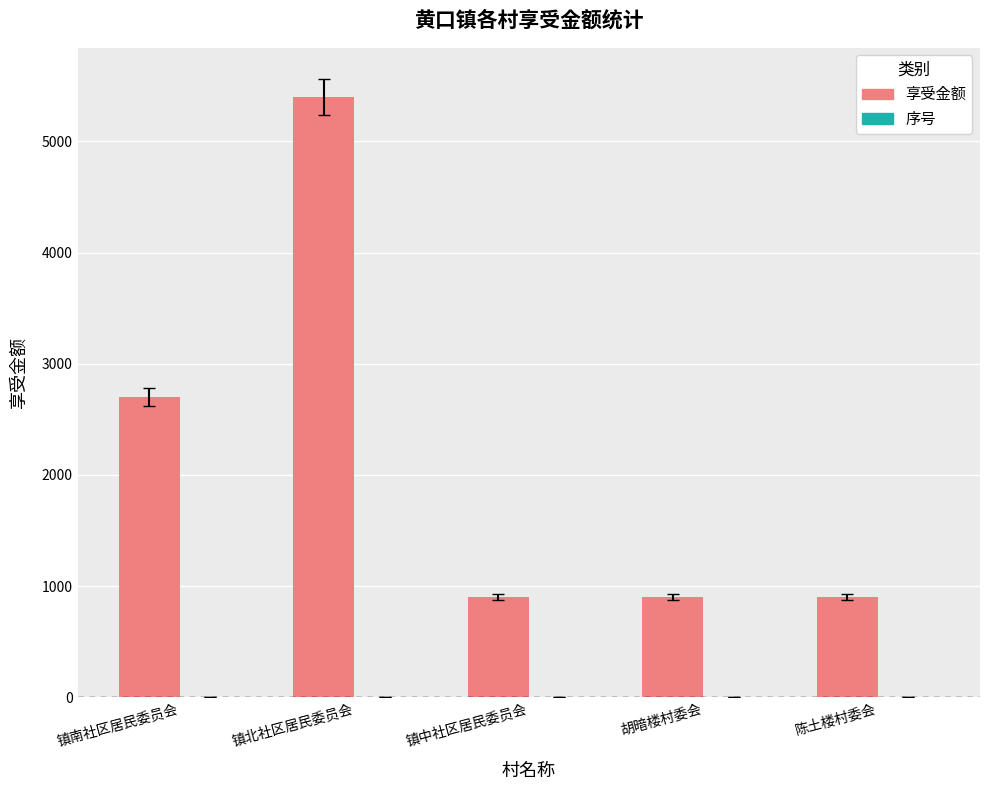

True or false: 享受金额 has a value of 900 at 镇中社区居民委员会.

True